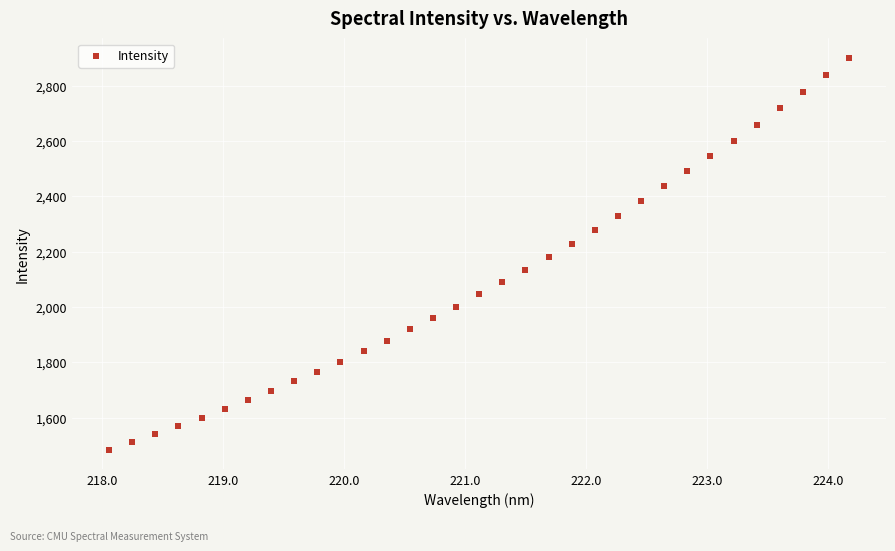

What is the range of Y values (max minus min)?

1415.3